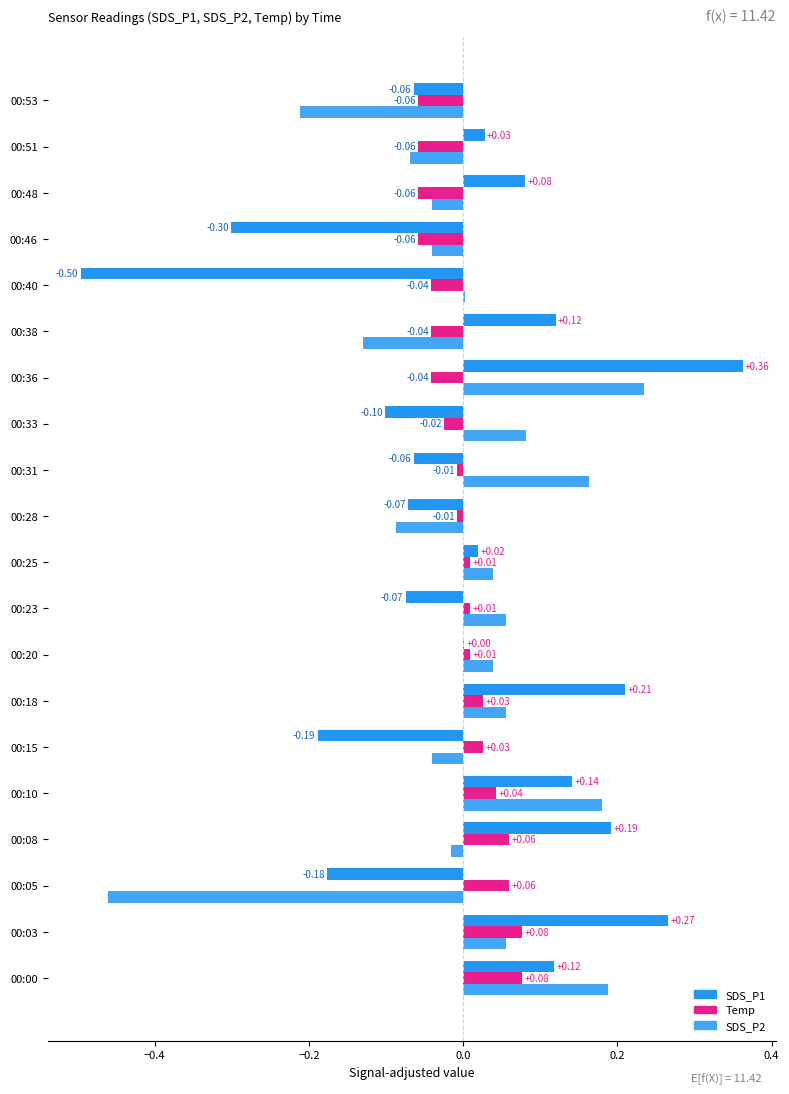

What is the lowest value of the SDS_P2 series?

-0.5